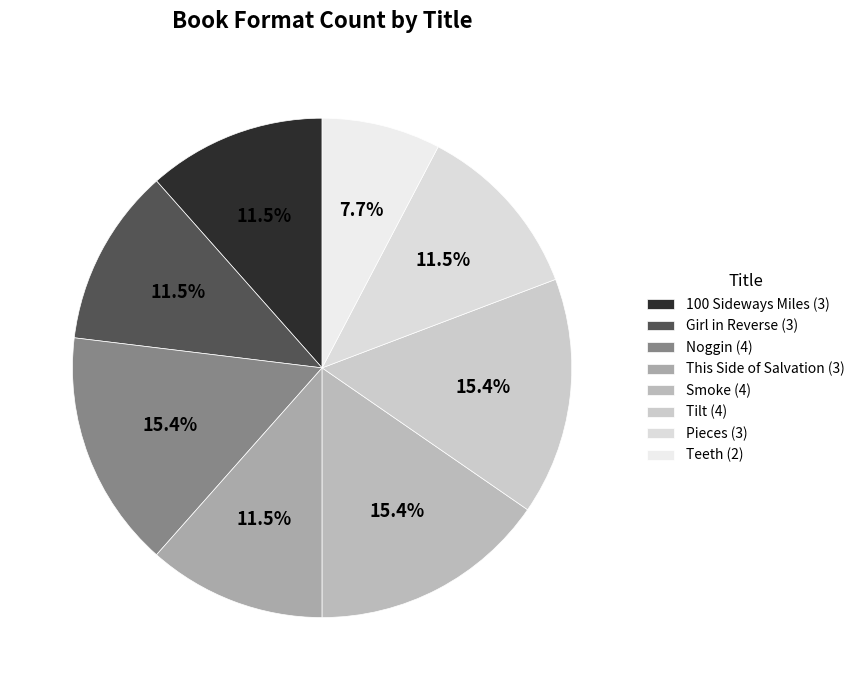

The This Side of Salvation slice represents 12% of the pie. True or false?

True